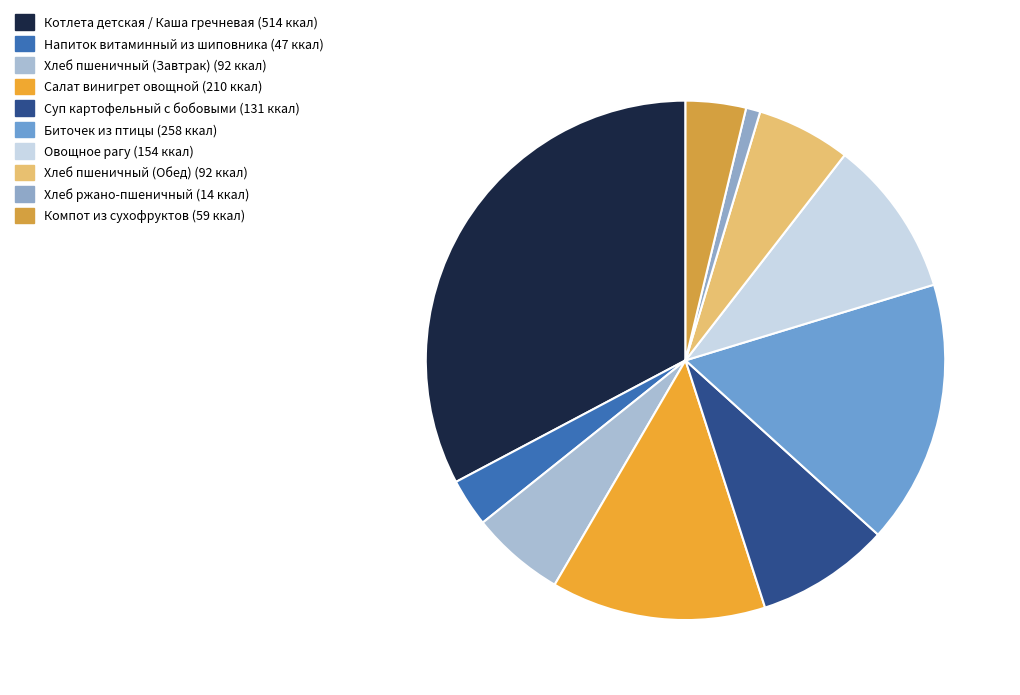

What is the largest slice in the pie chart?

Котлета детская / Каша гречневая